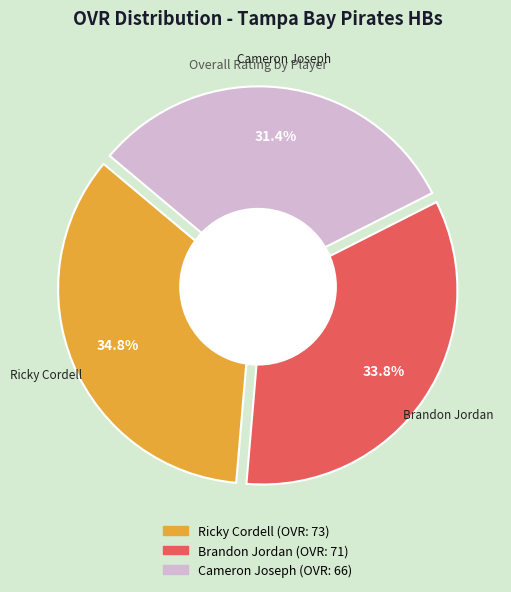

To the nearest percent, what is the average slice percentage?

33%